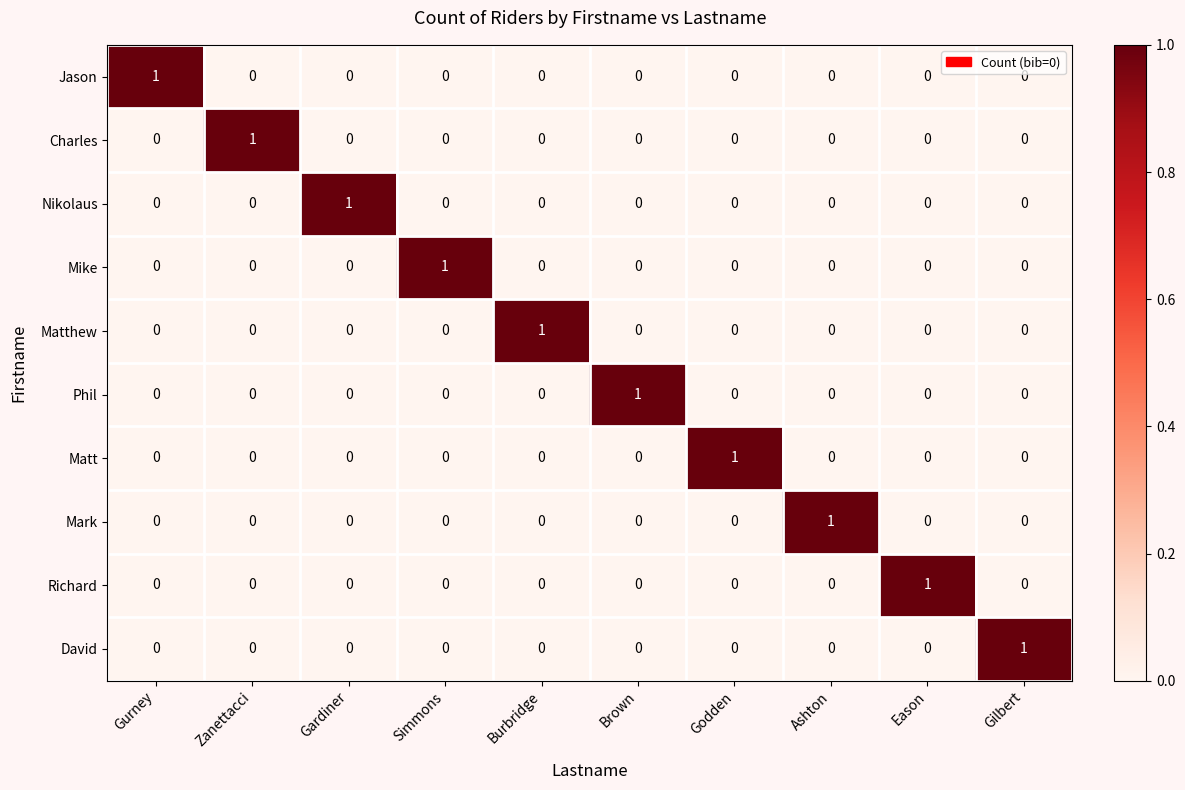

How many positive values does the Phil series have?

1